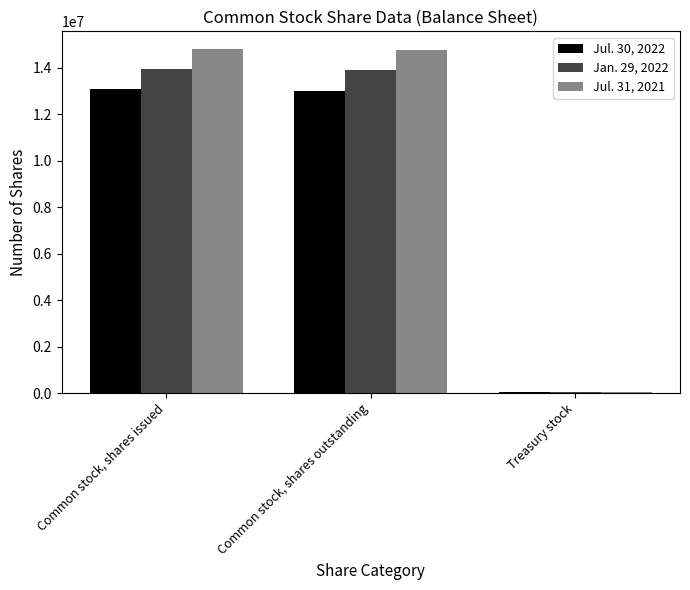

What position from the left is Treasury stock?

3